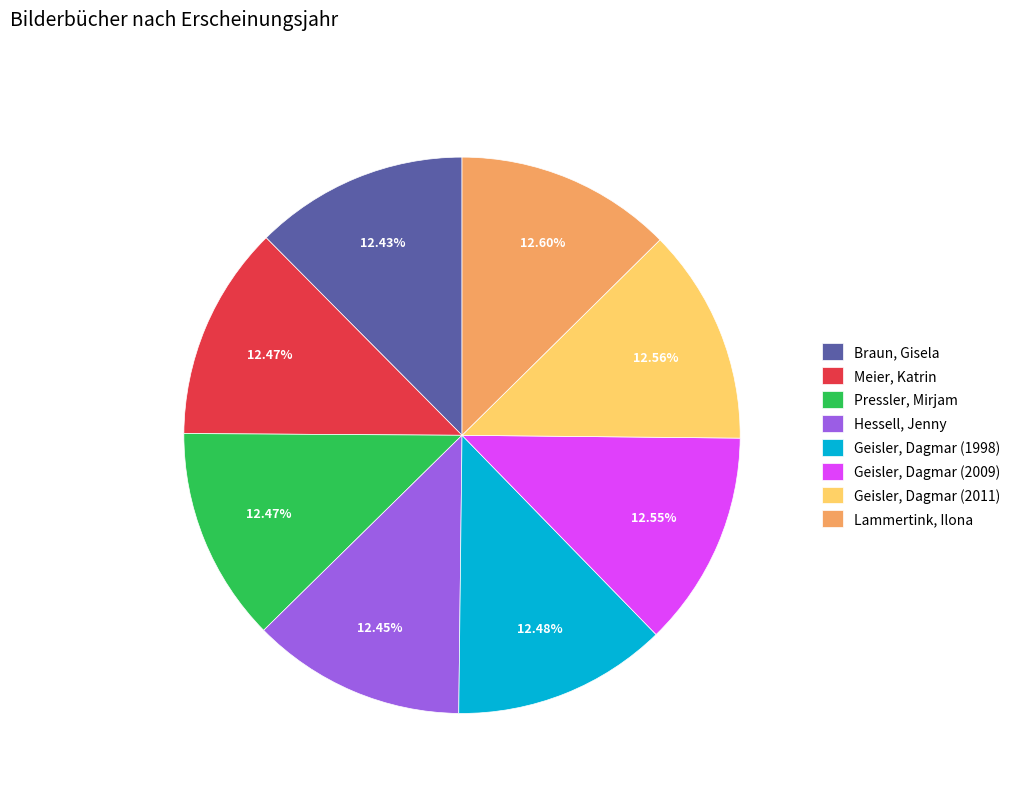

What percentage do Meier, Katrin and Hessell, Jenny together represent?

24.9%